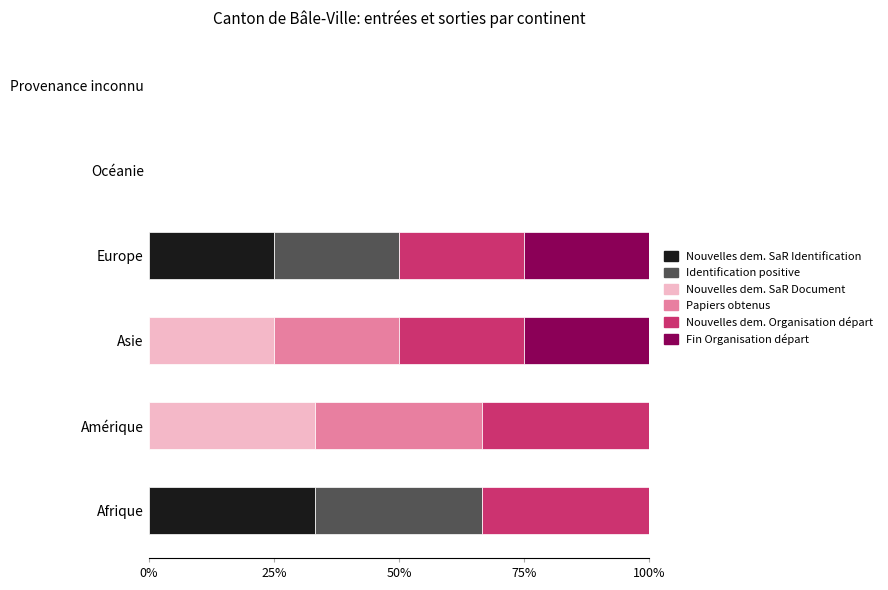

The Nouvelles dem. SaR Identification series shows -18.3 at Amérique. True or false?

False